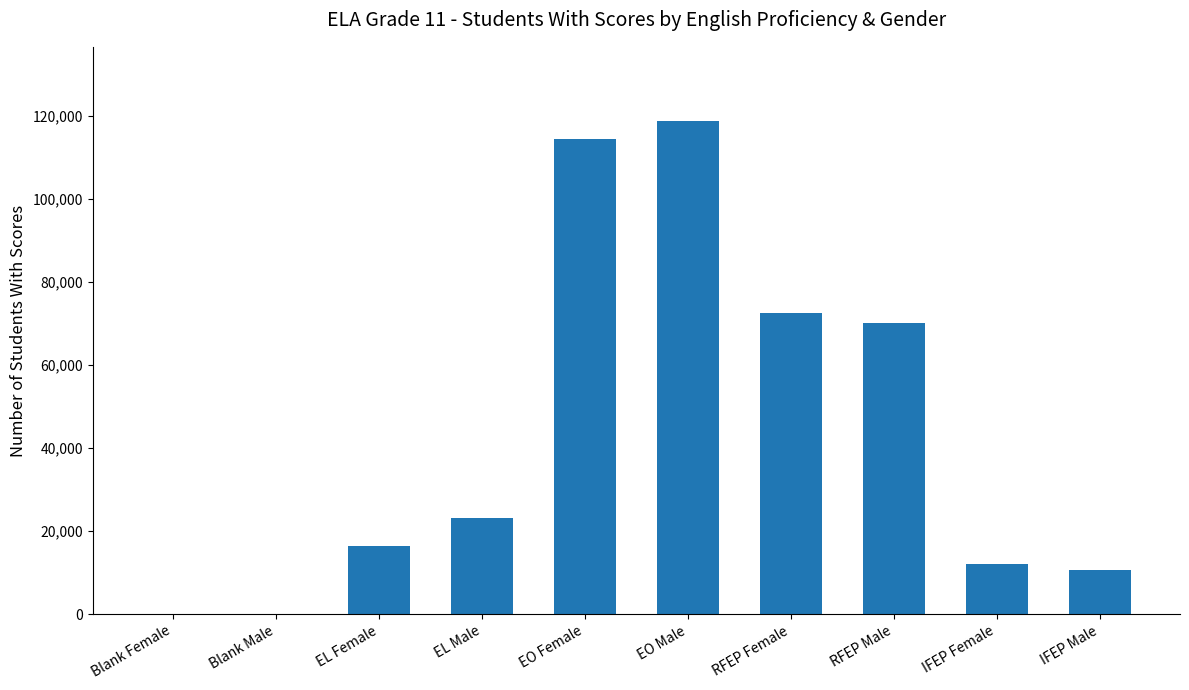

What is the average value?

43899